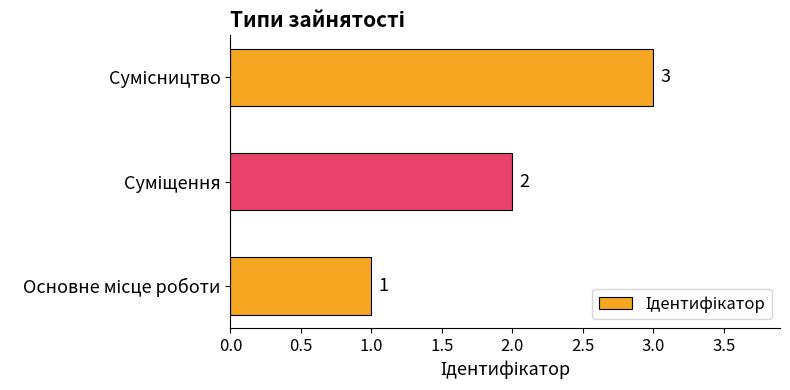

What is the maximum value shown in the chart?

3